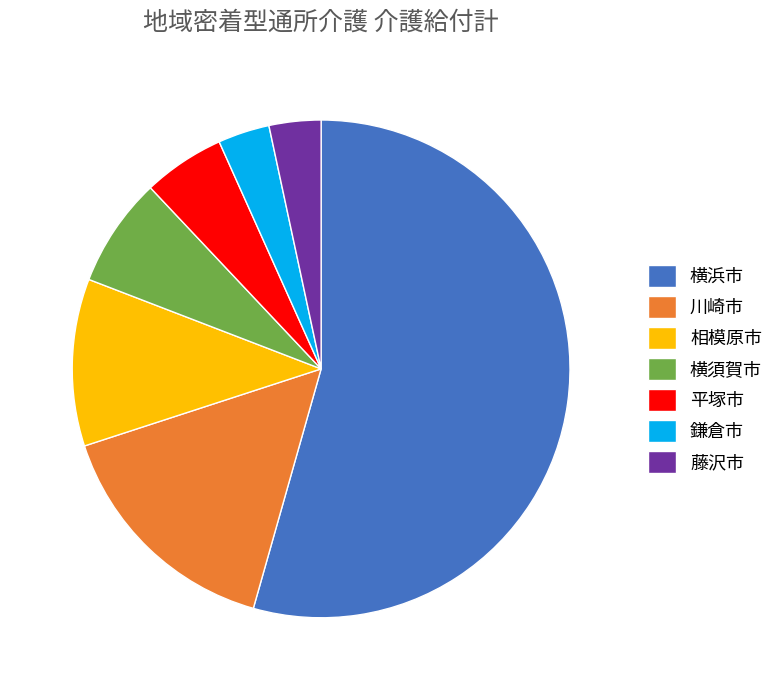

Is it true that 相模原市 is 11% of the pie?

True